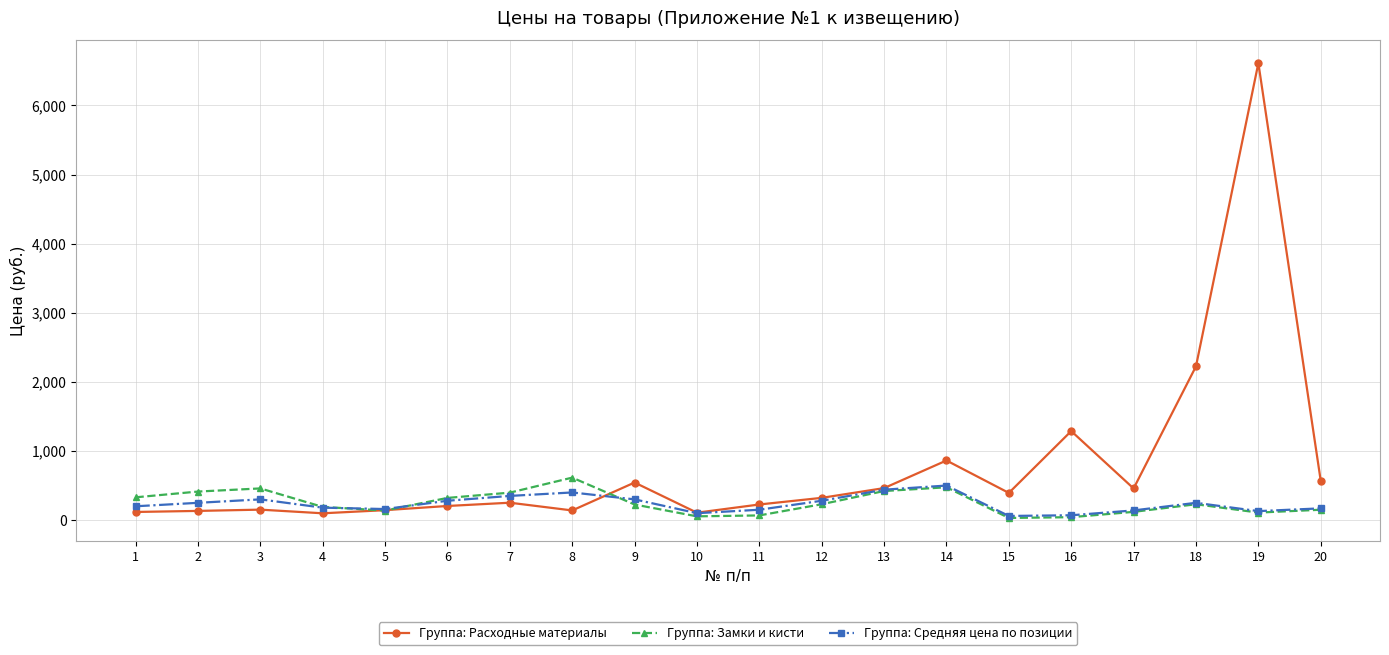

Where does the Группа: Расходные материалы series first go above 322?

9